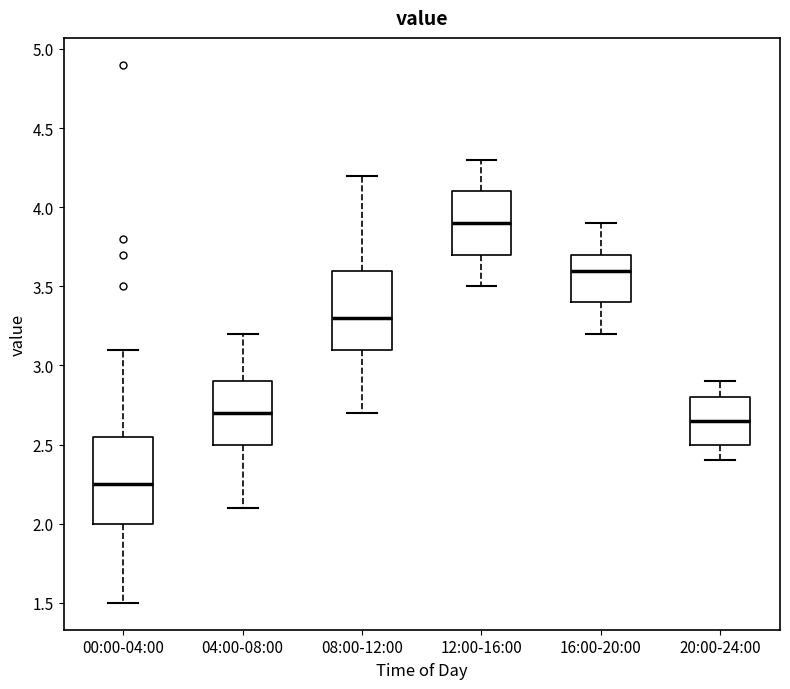

Reading left to right, transcribe this box plot: for each box, give where its median line is, the range the box spans, and where its two whiskers end, as read against the y-axis. The values are not printed on the chart, so give them approximately, as read against the axis.

00:00-04:00: median 2.25, box 2.00 to 2.55, whiskers 1.50 to 3.10
04:00-08:00: median 2.70, box 2.50 to 2.90, whiskers 2.10 to 3.20
08:00-12:00: median 3.30, box 3.10 to 3.60, whiskers 2.70 to 4.20
12:00-16:00: median 3.90, box 3.70 to 4.10, whiskers 3.50 to 4.30
16:00-20:00: median 3.60, box 3.40 to 3.70, whiskers 3.20 to 3.90
20:00-24:00: median 2.65, box 2.50 to 2.80, whiskers 2.40 to 2.90